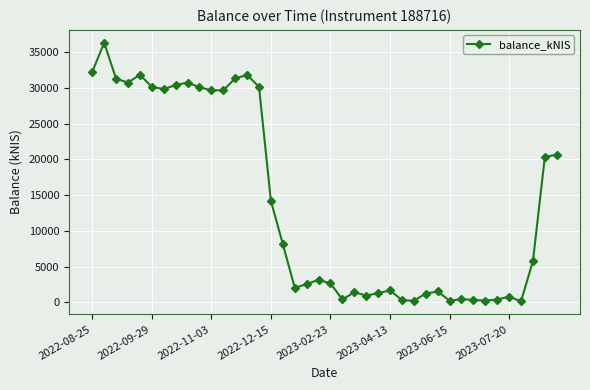

What is the difference between the maximum and minimum values?

36163.5